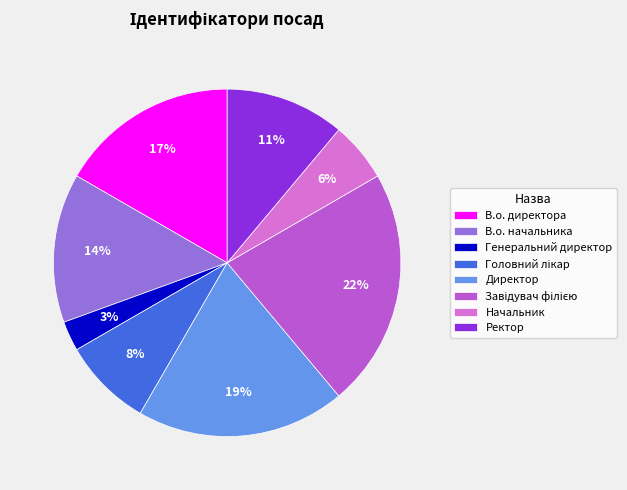

Do Начальник and Директор together represent more than half of the pie?

No